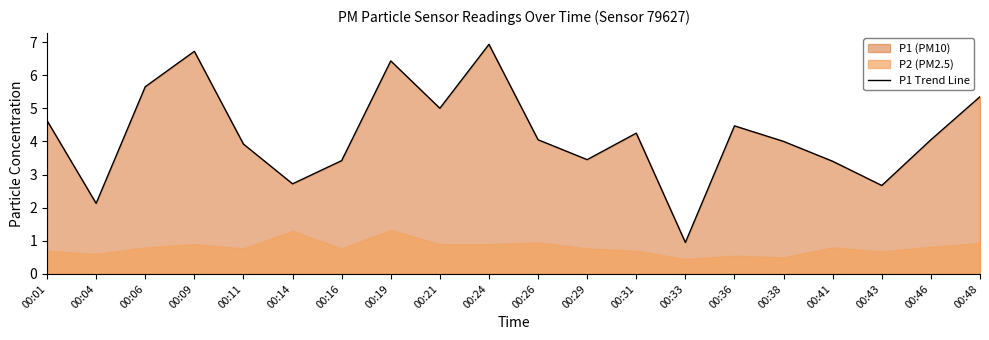

Rank the categories by value from lowest to highest.

00:33, 00:04, 00:43, 00:14, 00:41, 00:16, 00:29, 00:11, 00:38, 00:26, 00:46, 00:31, 00:36, 00:01, 00:21, 00:48, 00:06, 00:19, 00:09, 00:24